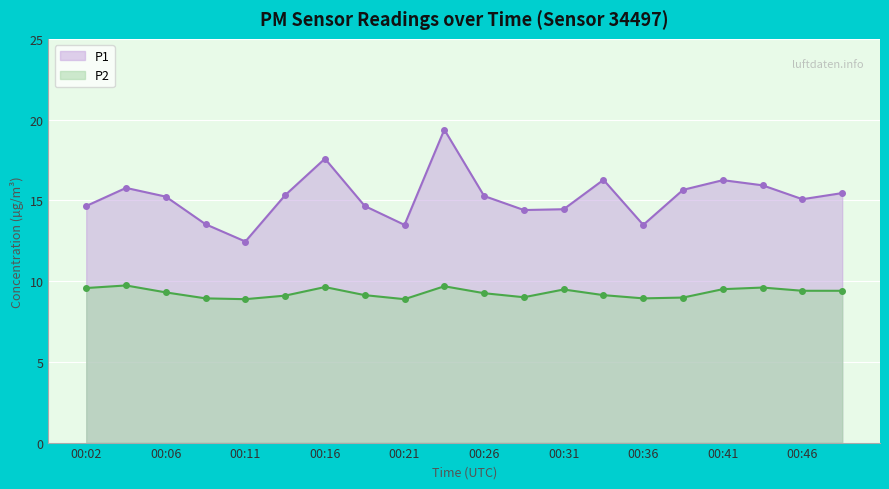

Rank the series by their maximum value, from lowest to highest.

P2, P1